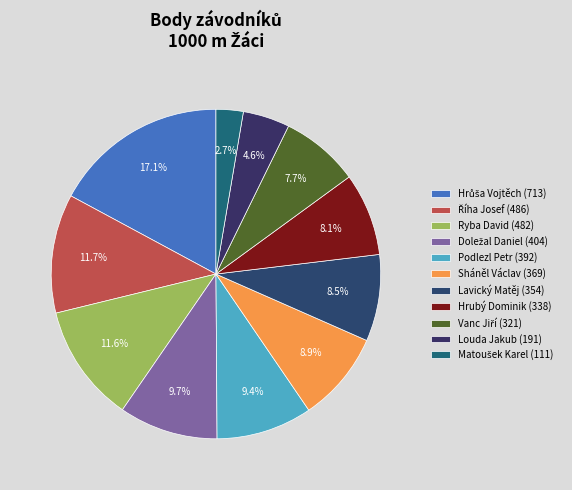

Count the number of slices in the pie.

11